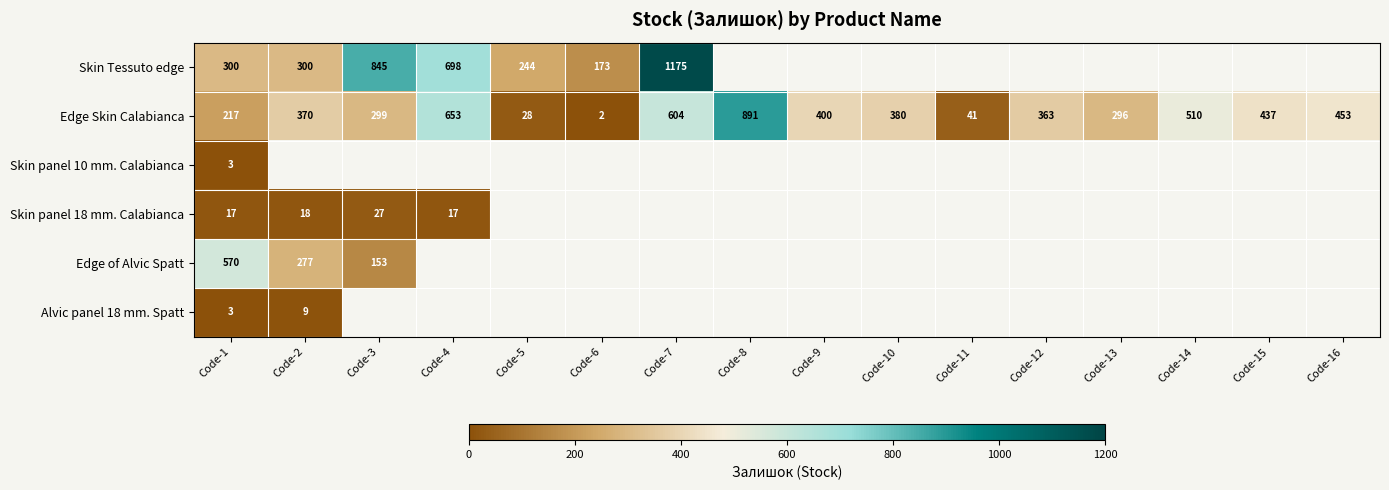

How many series are shown in this chart?

6